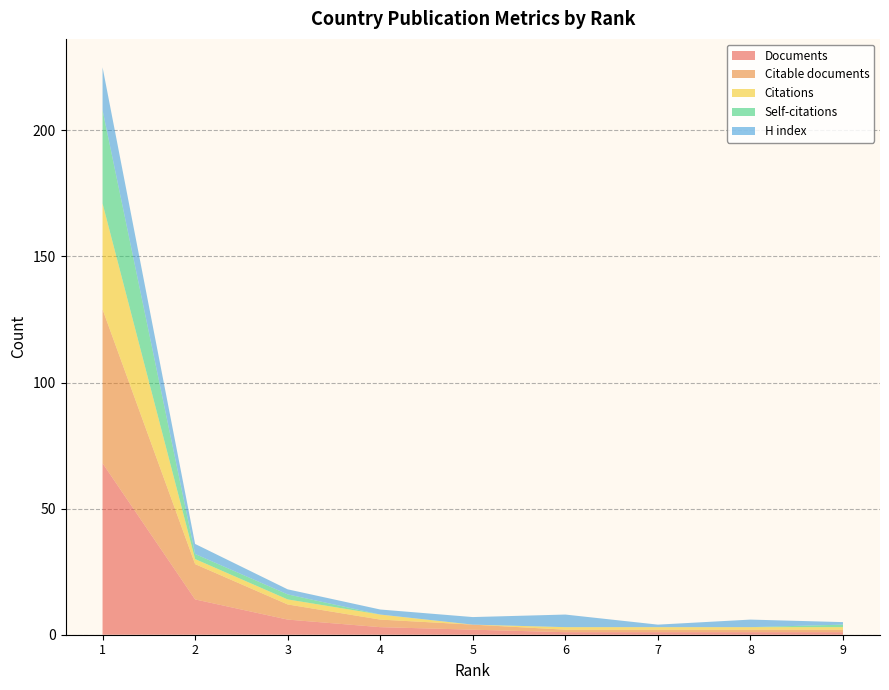

Reading left to right, transcribe all the data shown in this chart.

Documents: 1=68	2=14	3=6	4=3	5=2	6=1	7=1	8=1	9=1
Citable documents: 1=61	2=14	3=6	4=3	5=2	6=1	7=1	8=1	9=1
Citations: 1=42	2=2	3=2	4=2	5=0	6=1	7=1	8=1	9=1
Self-citations: 1=37	2=2	3=2	4=0	5=0	6=0	7=0	8=0	9=1
H index: 1=17	2=4	3=2	4=2	5=3	6=5	7=1	8=3	9=1